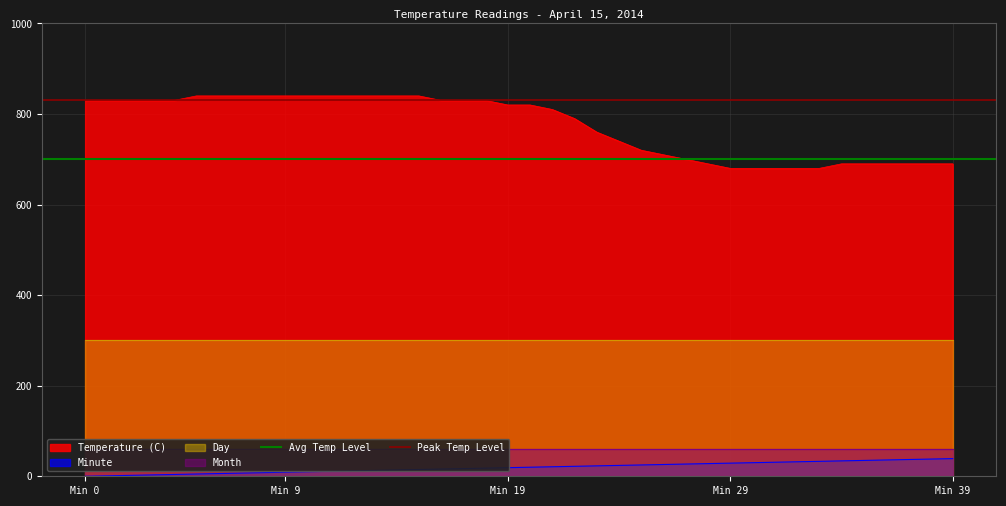

What is the value of the Avg Temp Level point at the 1st from the left?

700